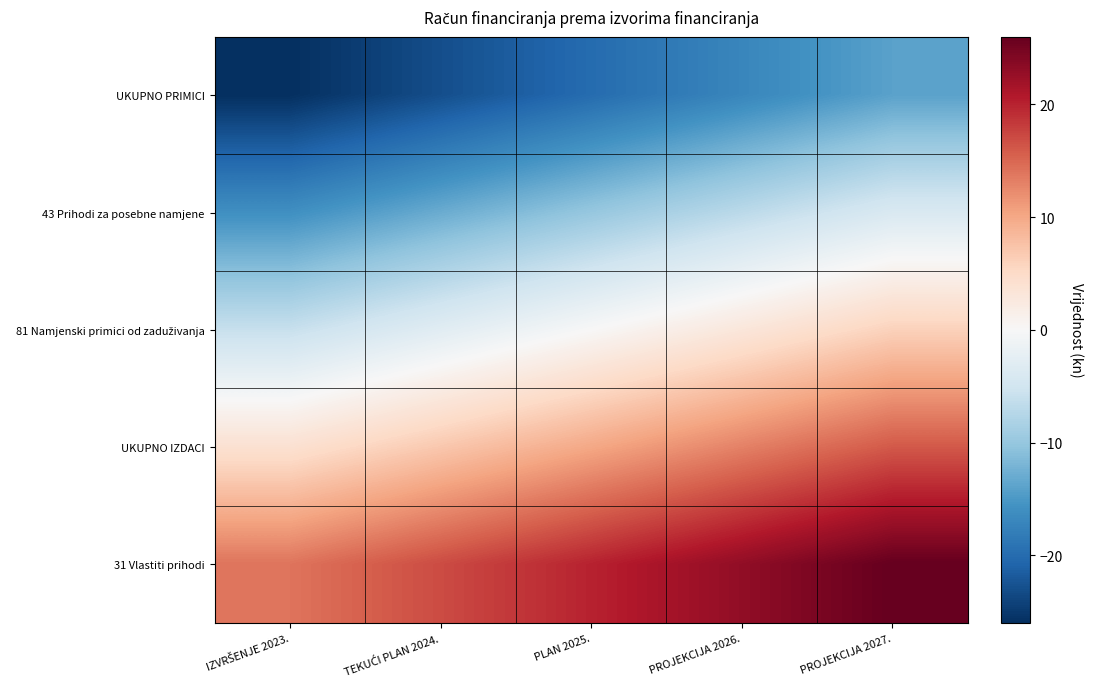

Between TEKUĆI PLAN 2024. and PLAN 2025., which is larger?

PLAN 2025.